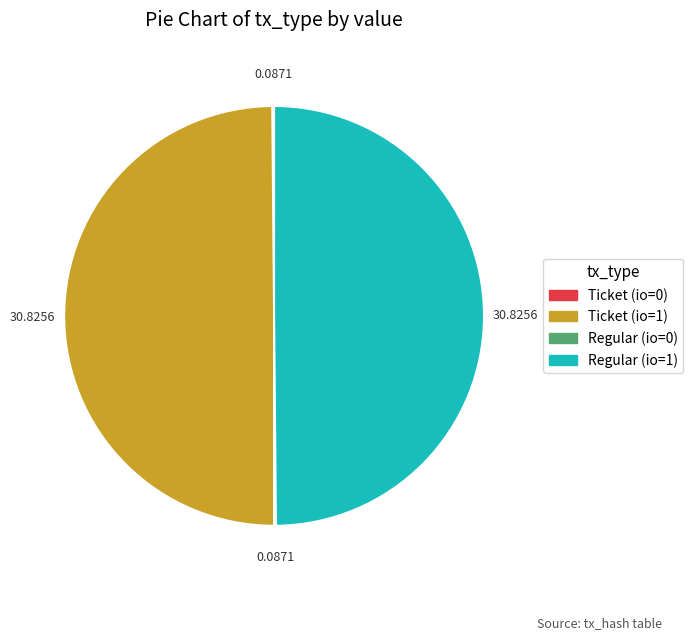

How many slices are in this pie chart?

4